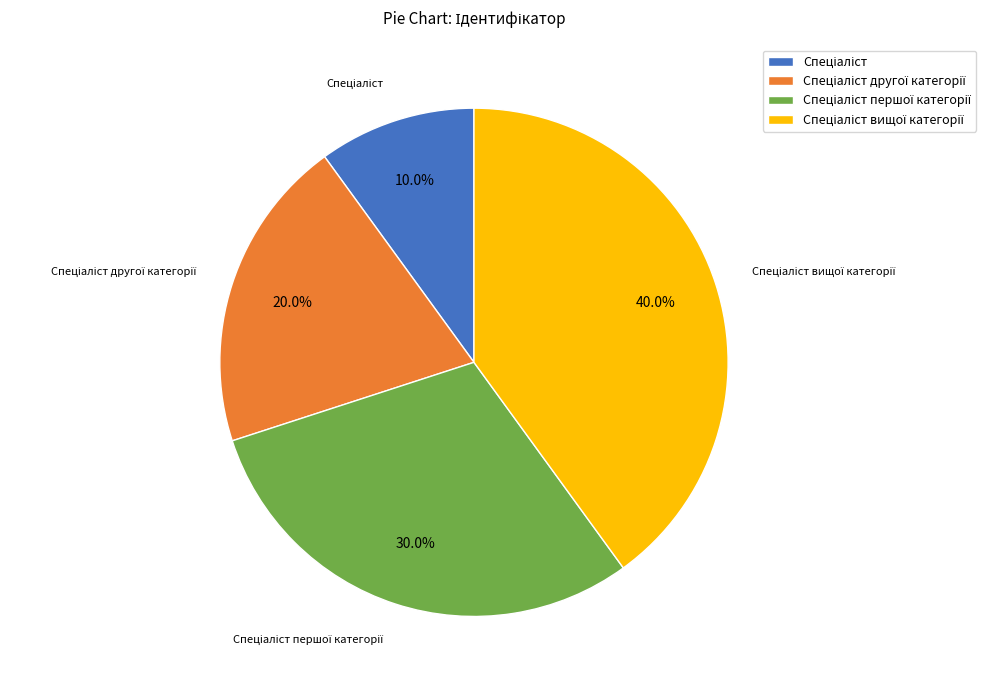

Does any single category account for the majority?

No